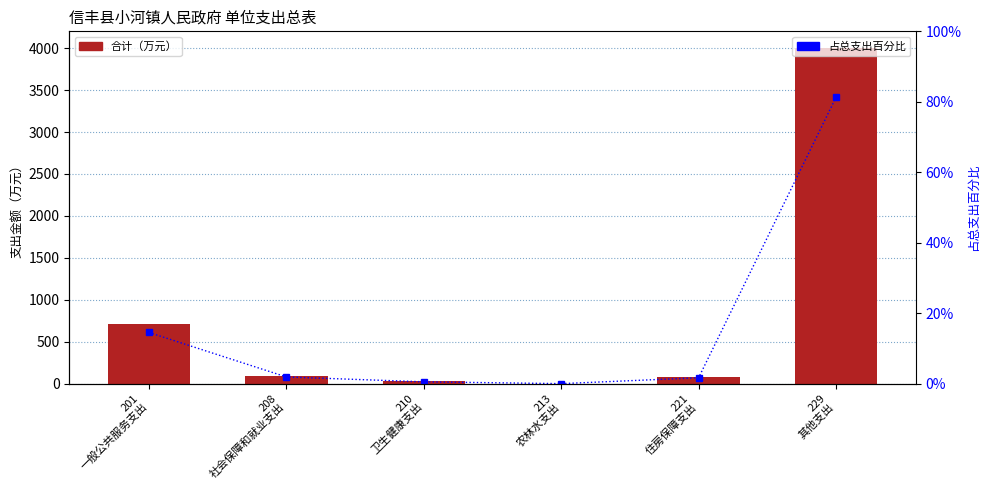

What is the approximate value of 占总支出百分比 at 210
卫生健康支出?

0.5